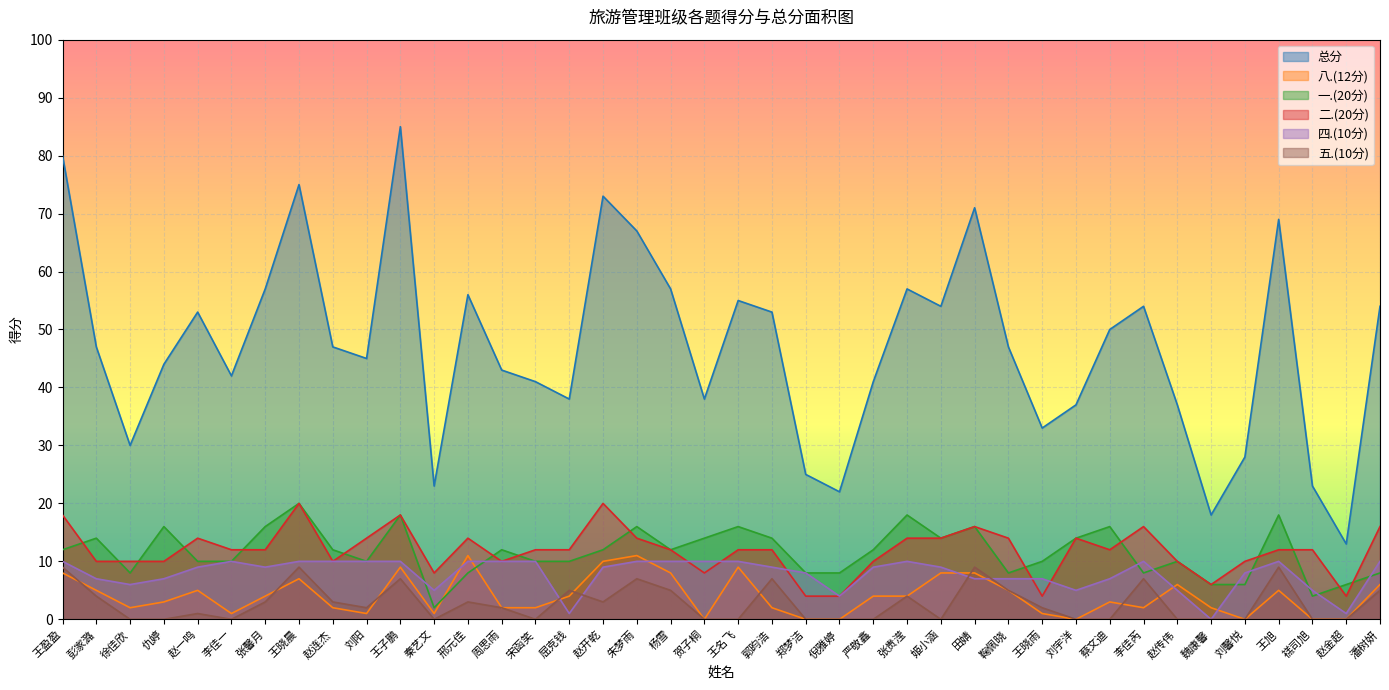

True or false: 五.(10分) has a value of 5 at 王盈盈.

False